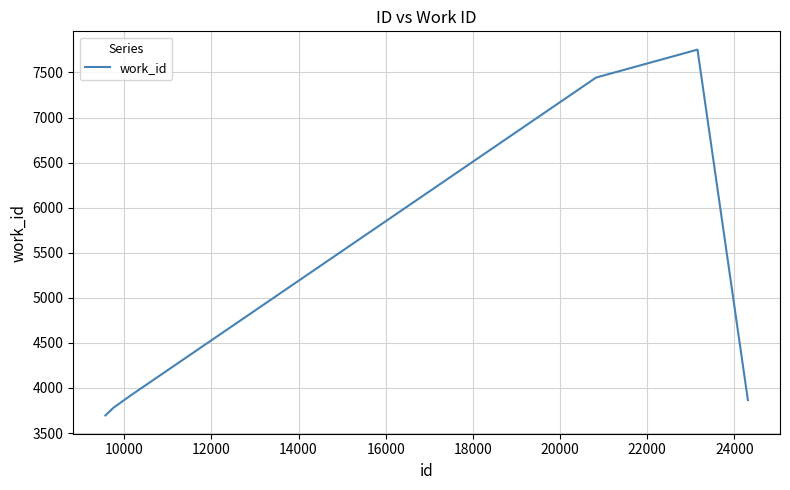

What is the smallest value displayed?

3695